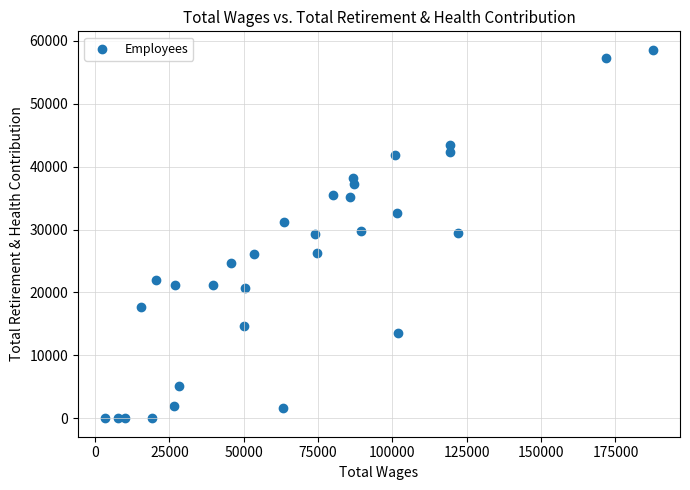

What is the range of Y values (max minus min)?

58579